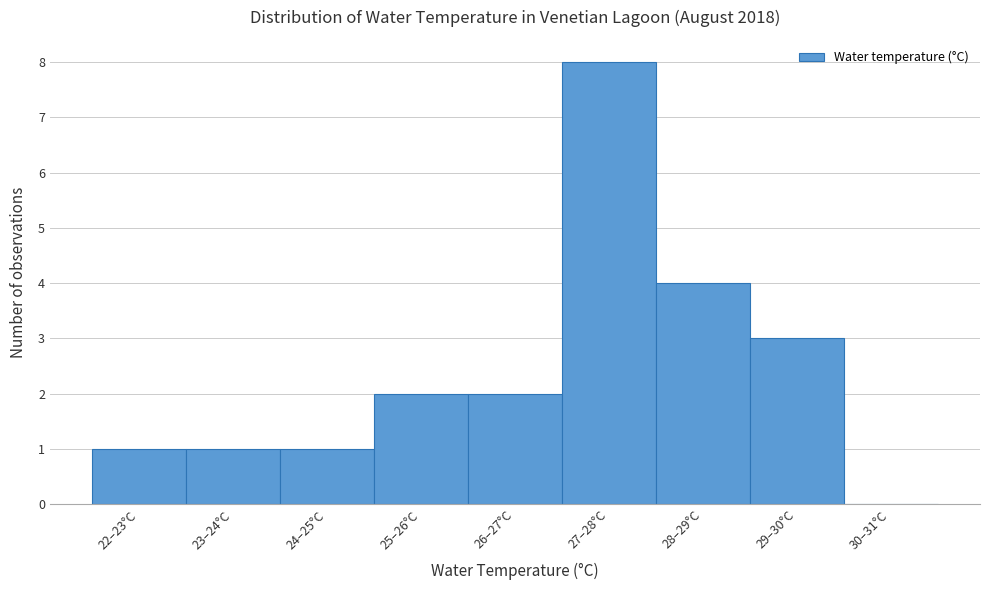

Reading left to right, extract all data points from this chart.

22–23°C=1	23–24°C=1	24–25°C=1	25–26°C=2	26–27°C=2	27–28°C=8	28–29°C=4	29–30°C=3	30–31°C=0